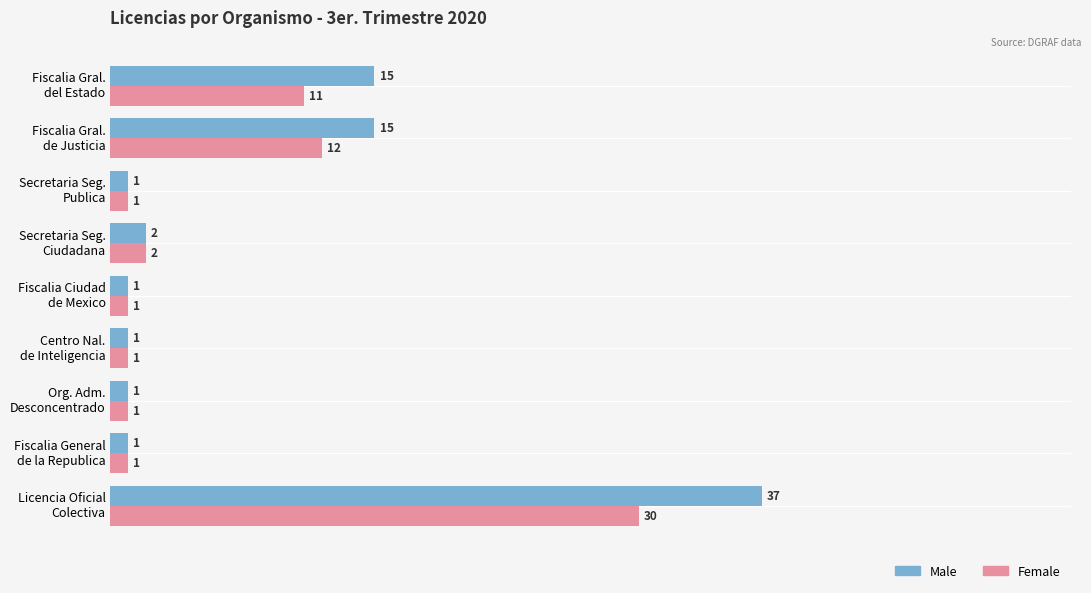

List the series in order of their overall mean, lowest first.

Female, Male